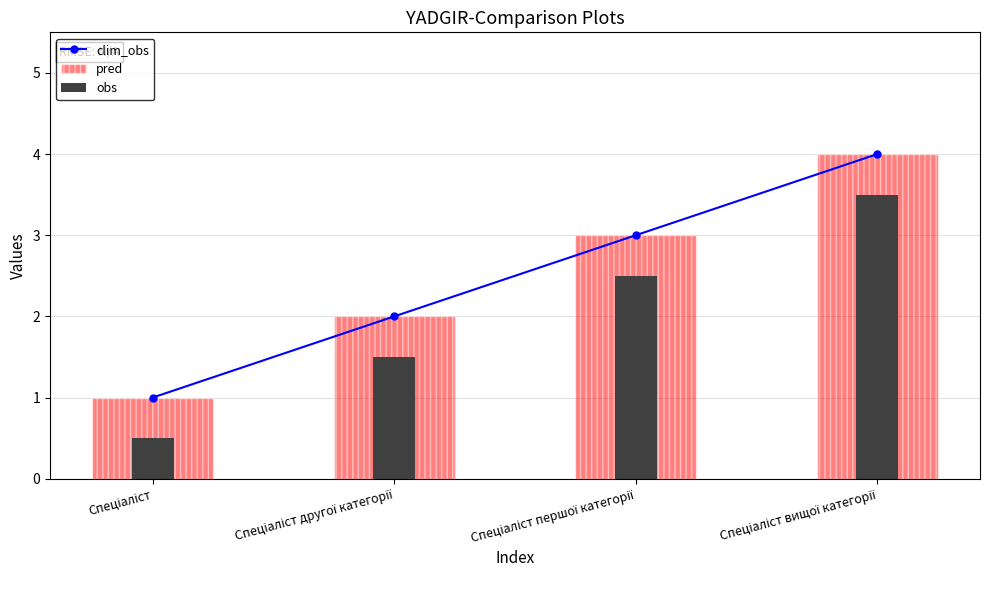

Where is obs nearest to the value 2?

Спеціаліст другої категорії